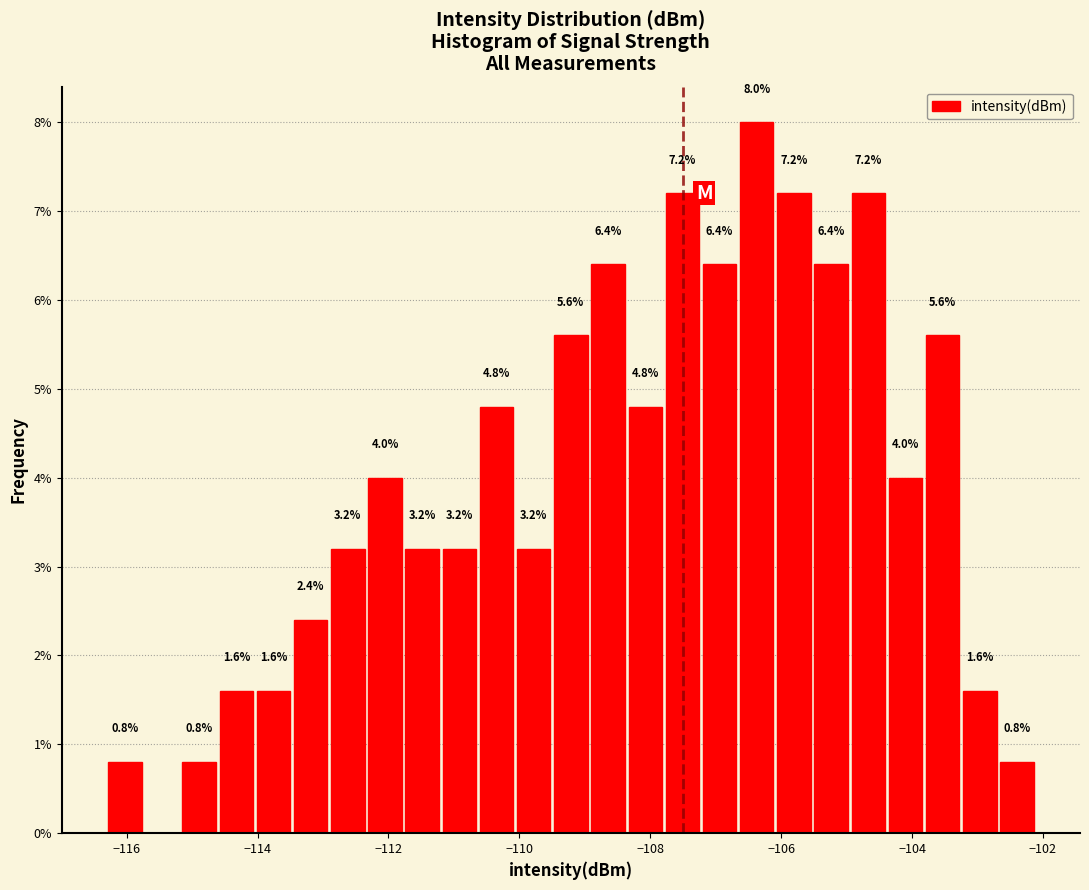

Read against the x-axis, roughly where is the centre of the tallest bar?

-106.4